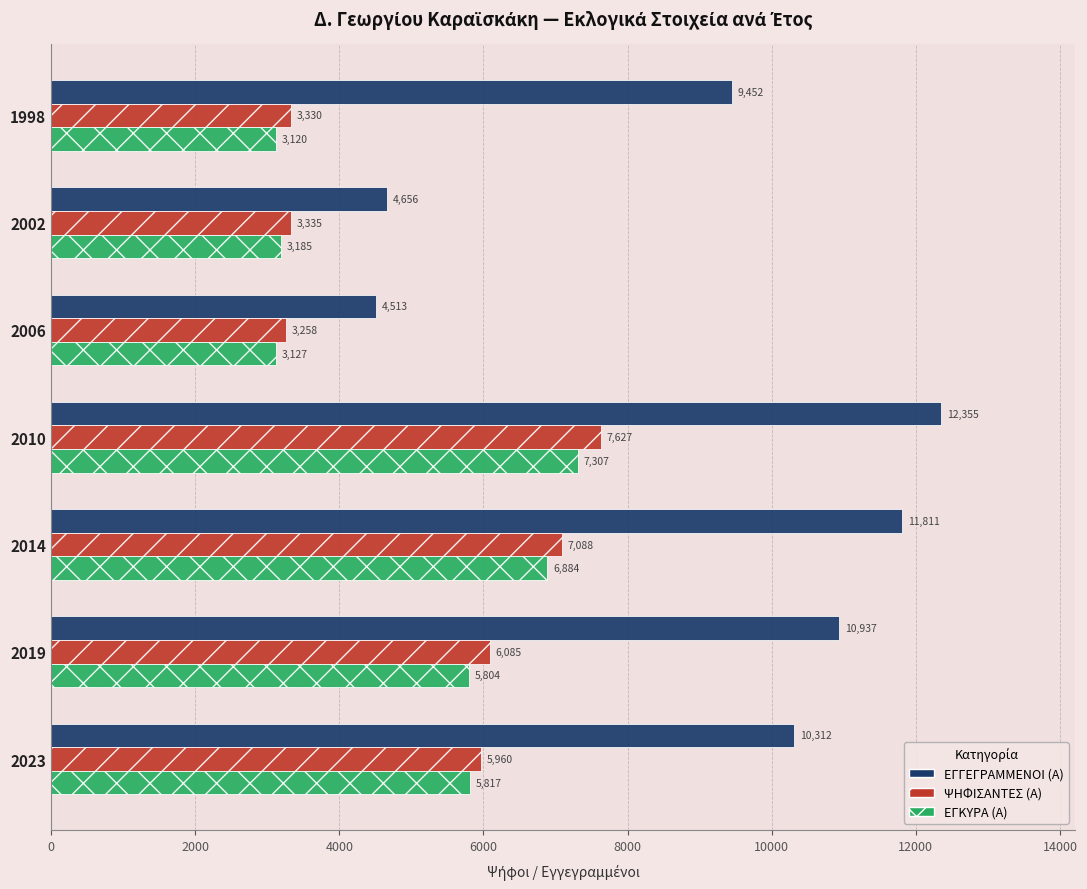

Rank the series by their maximum value, from lowest to highest.

ΕΓΚΥΡΑ (Α), ΨΗΦΙΣΑΝΤΕΣ (Α), ΕΓΓΕΓΡΑΜΜΕΝΟΙ (Α)